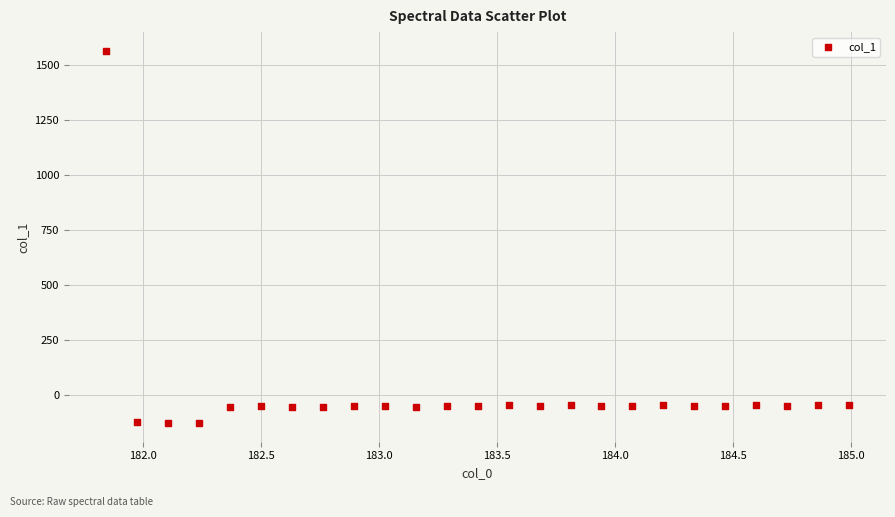

What is the range of Y values (max minus min)?

1692.5